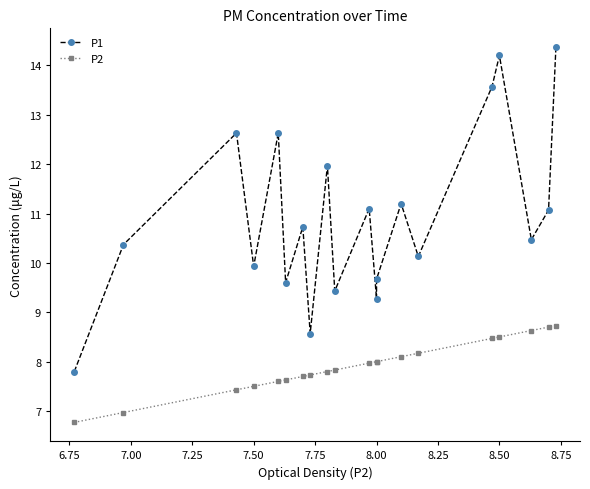

What is the sum of all P1 values?

218.7